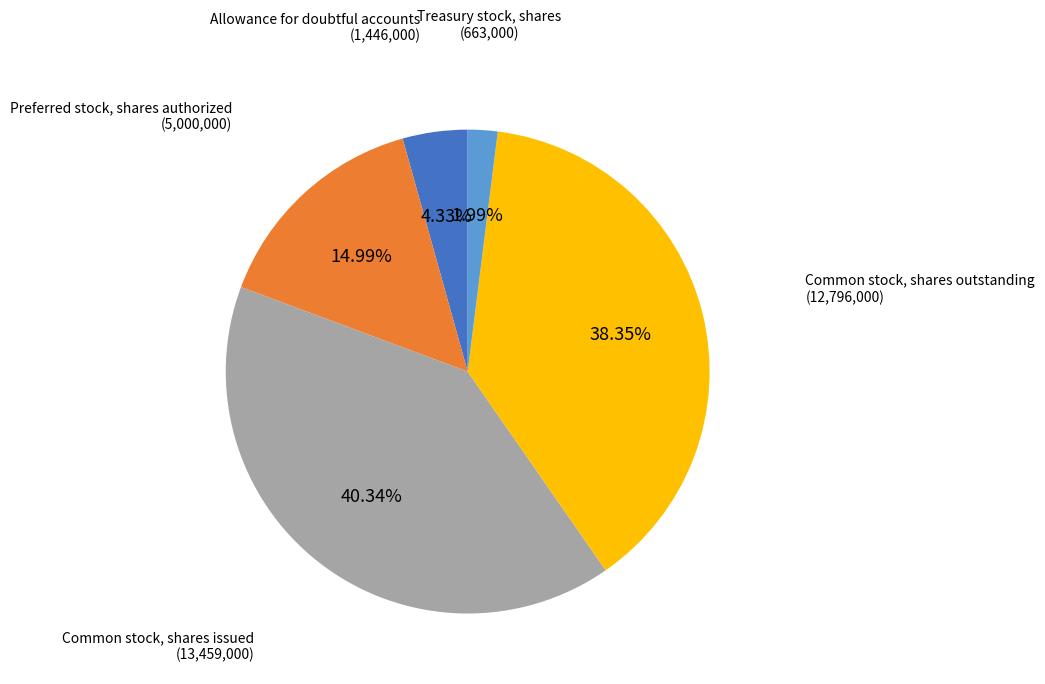

To the nearest percent, what percentage of the pie is Preferred stock, shares authorized?

15%